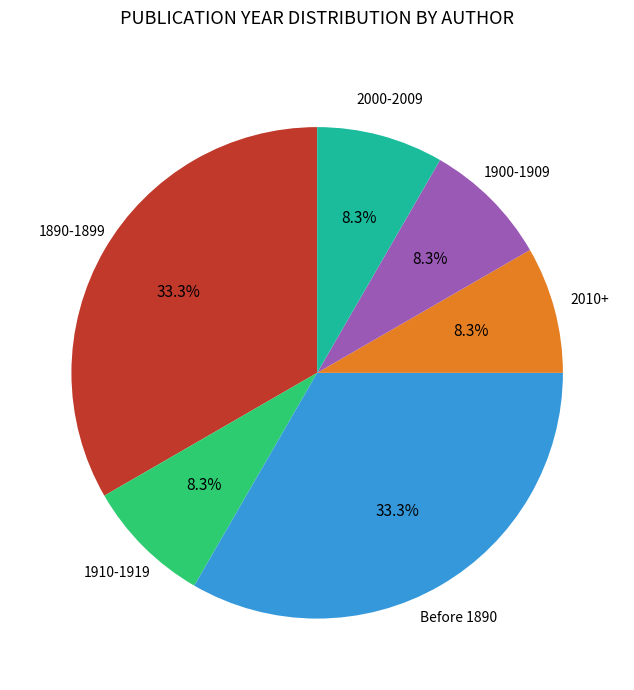

How many segments does this pie chart have?

6